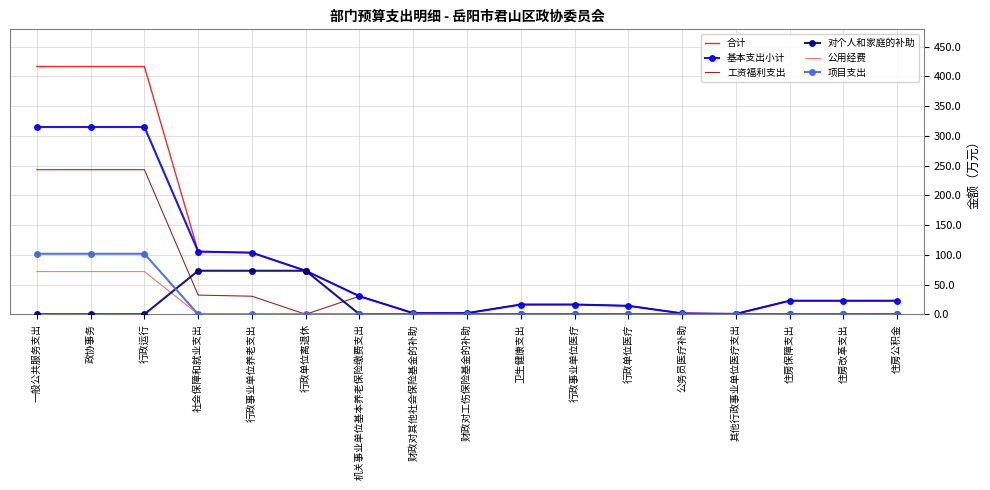

What is the approximate value of 工资福利支出 at 行政事业单位养老支出?

30.4